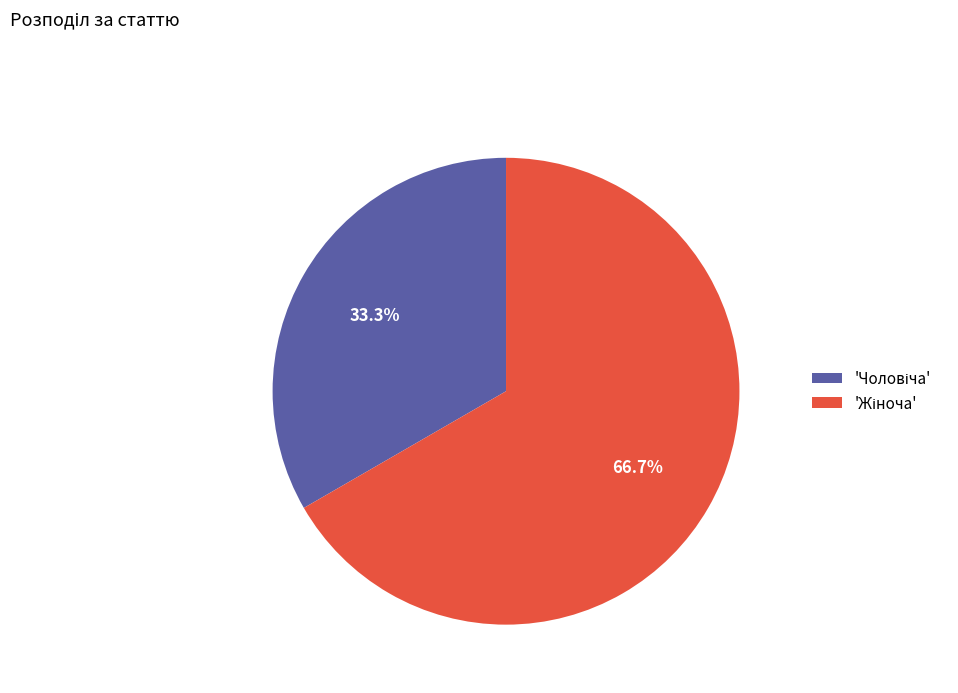

Is there a majority slice in this chart?

Yes